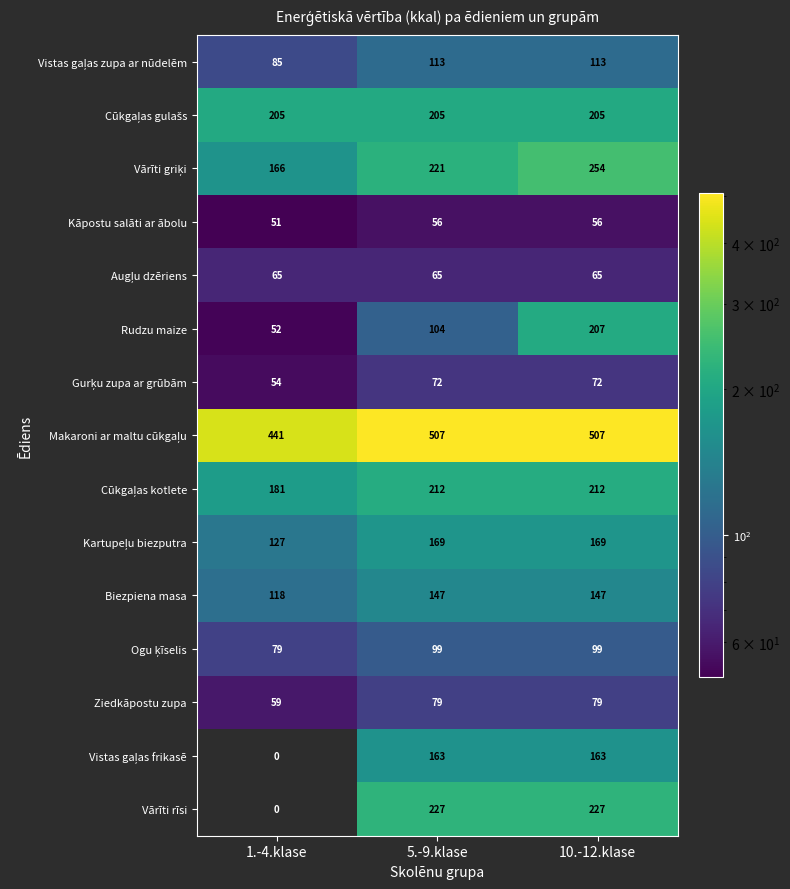

What is the sum of the Biezpiena masa values at 5.-9.klase and 1.-4.klase?

265